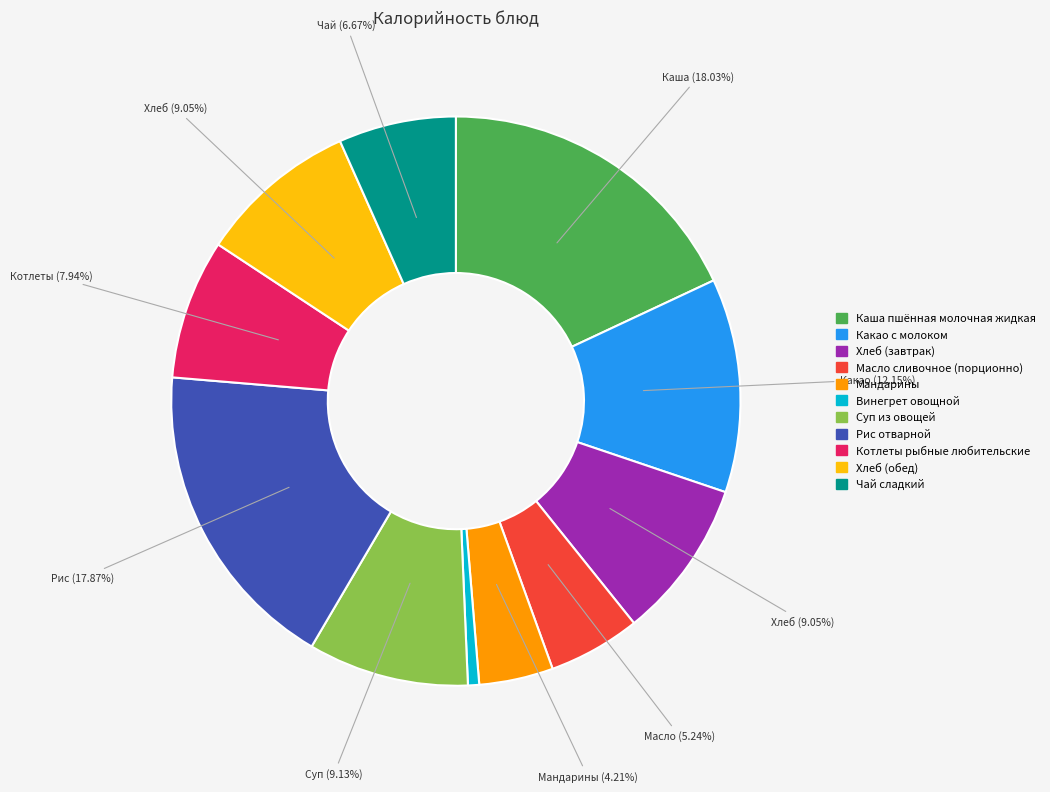

To the nearest percent, what is the difference between the largest and smallest slice percentages?

17%